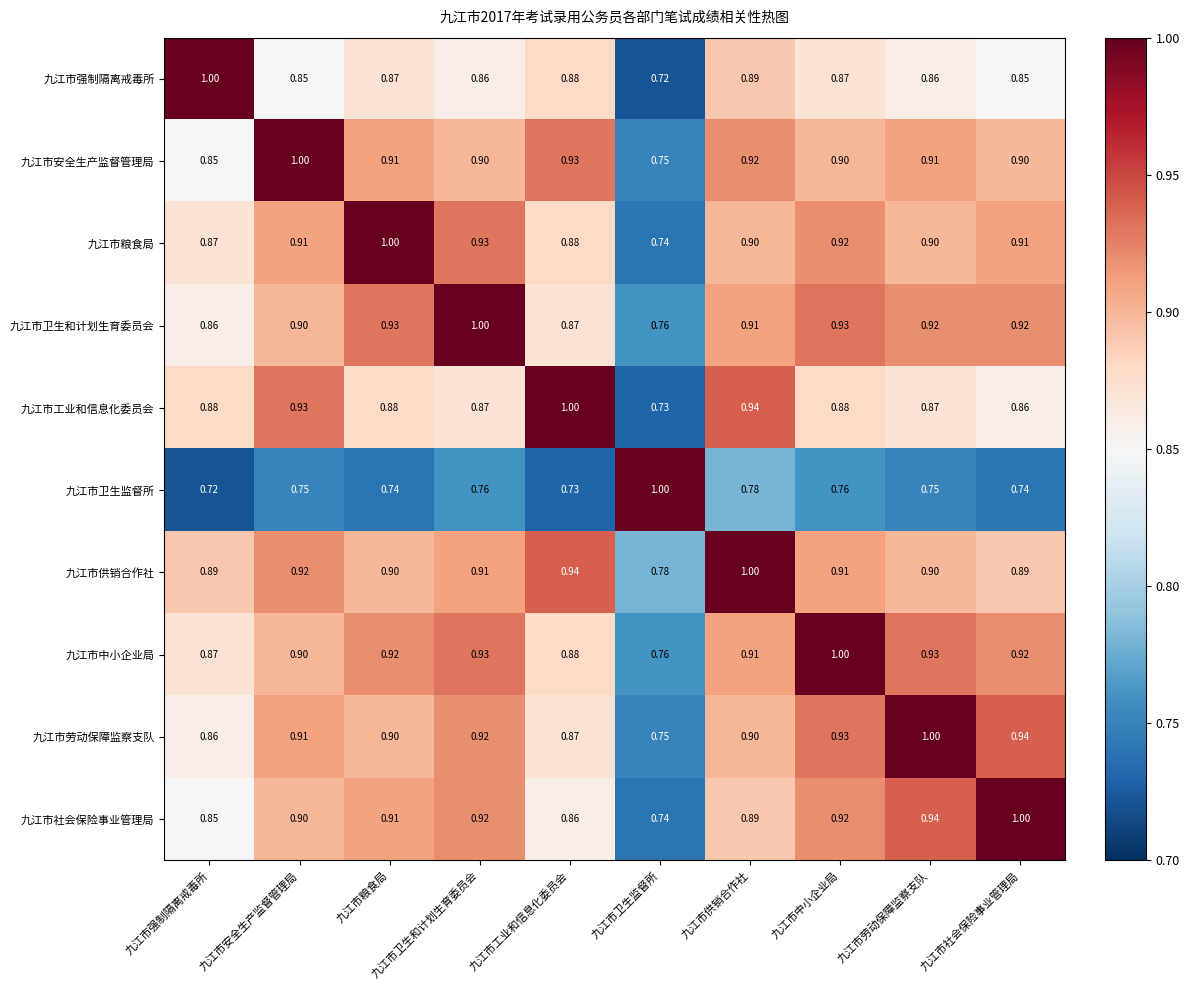

At which label is 九江市工业和信息化委员会 closest to 0?

九江市卫生监督所